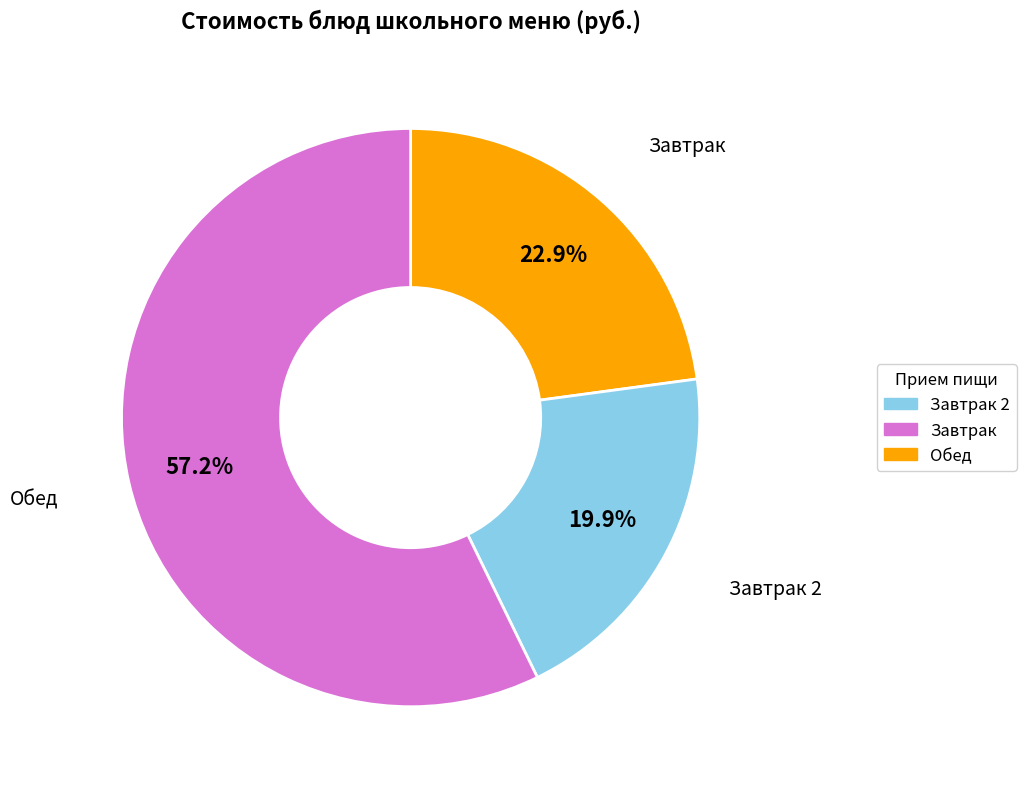

Is there any slice that represents more than half of the pie?

Yes